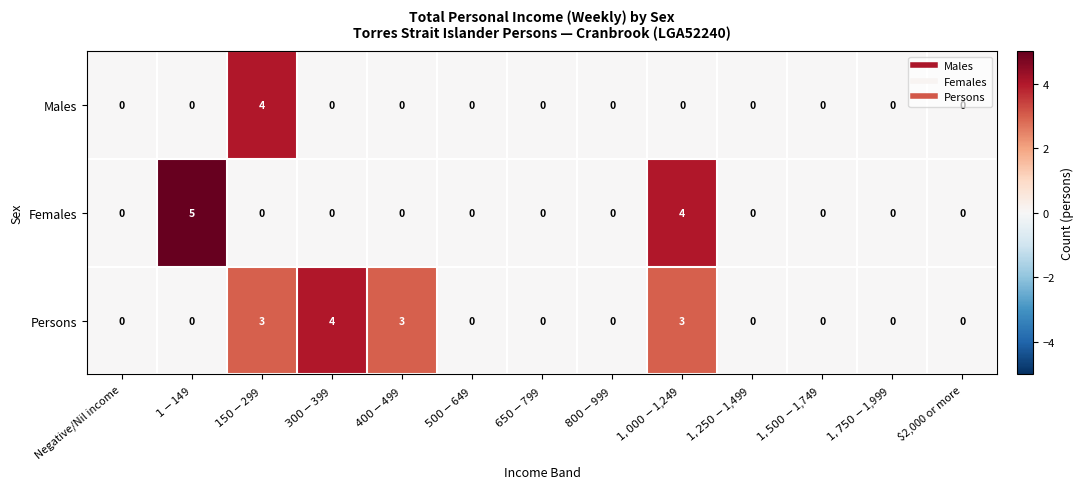

How many Females values are between 0 and 1?

11